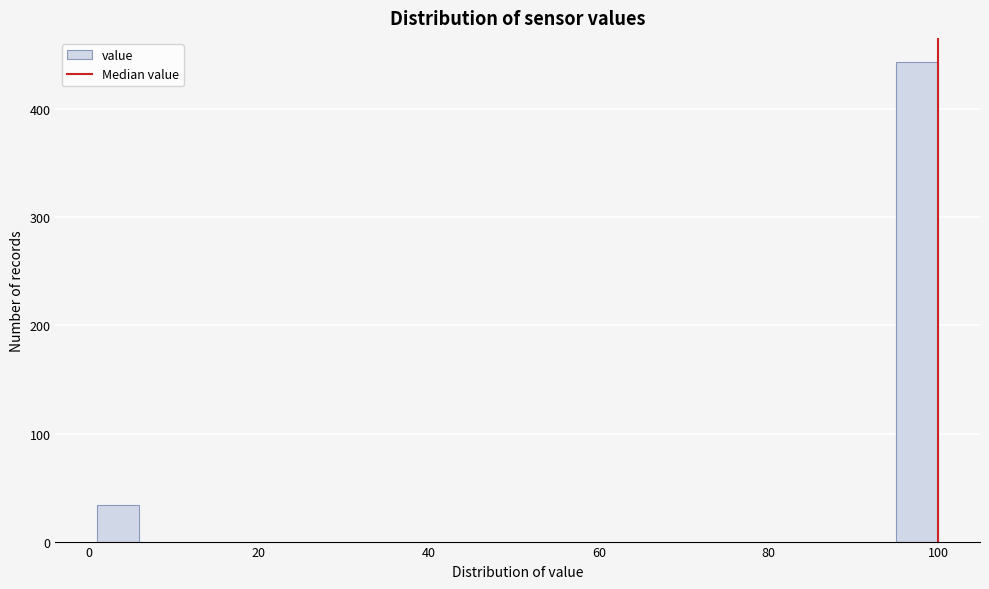

Around what value on the x-axis is the tallest bar? Give the approximate position of its centre, as read against the axis.

98